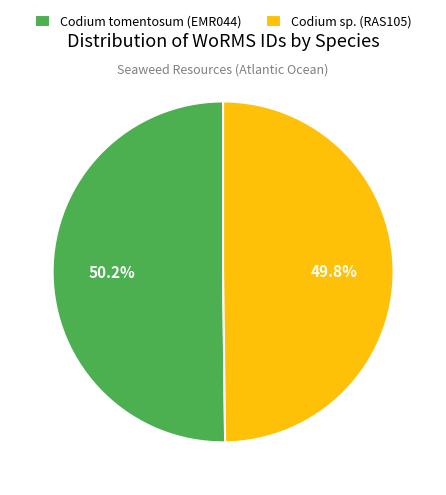

Approximately how many times larger is the value at Codium sp. (RAS105) compared to Codium tomentosum (EMR044)?

1.0